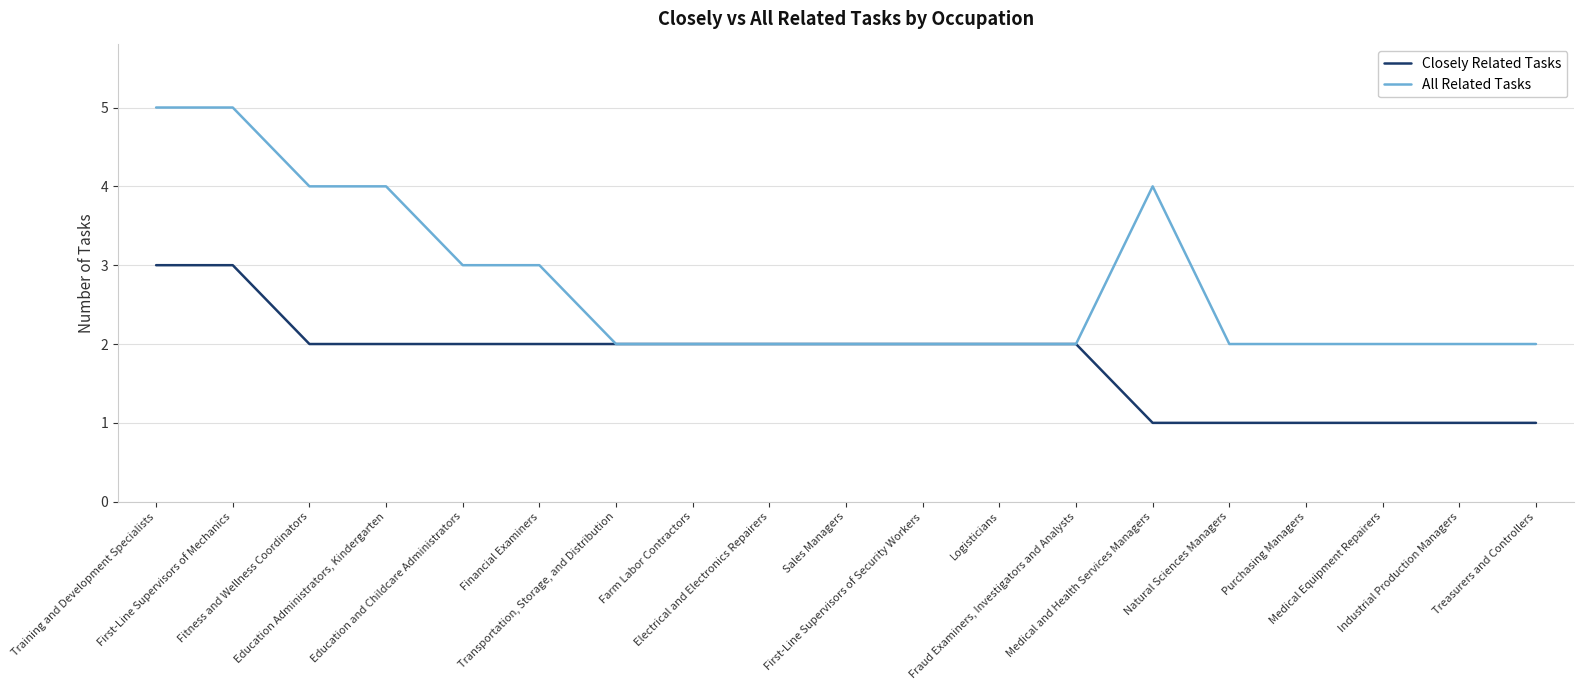

List the series in order of their overall mean, highest first.

All Related Tasks, Closely Related Tasks